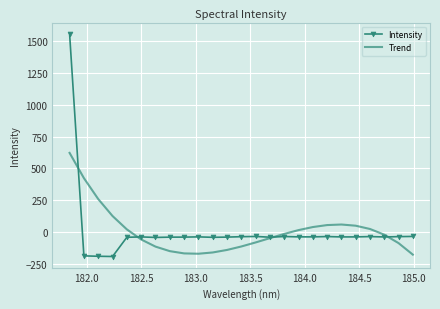

List the series in order of their peak value, lowest first.

Trend, Intensity